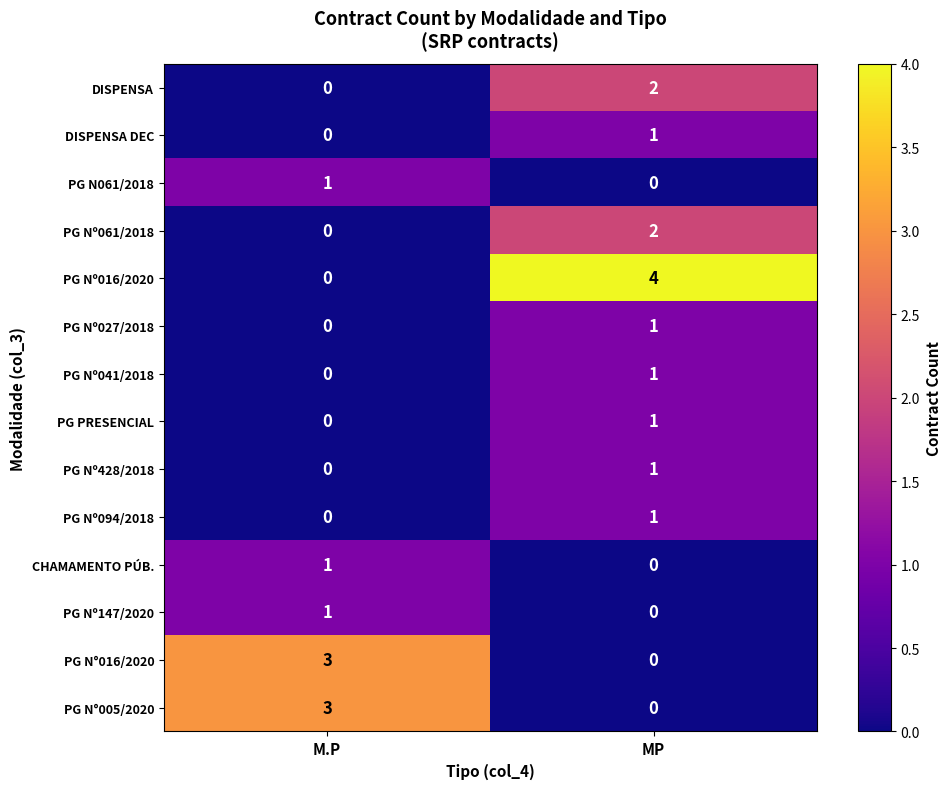

How many values in the PG N°016/2020 series are below 3?

1